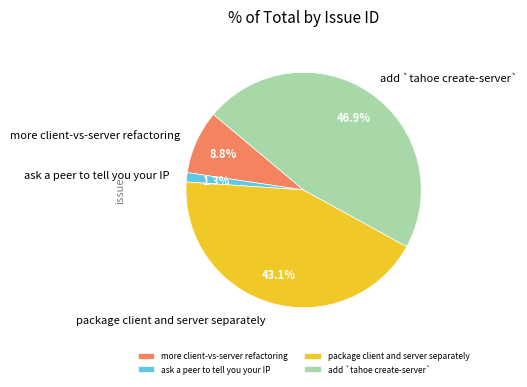

Which has a higher value, more client-vs-server refactoring or package client and server separately?

package client and server separately